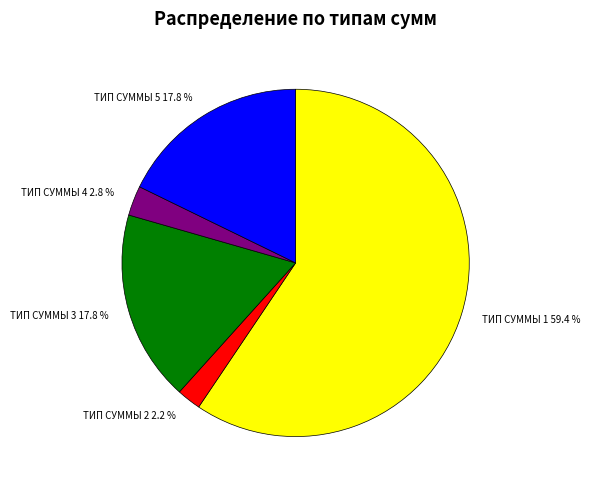

How many slices are in this pie chart?

5